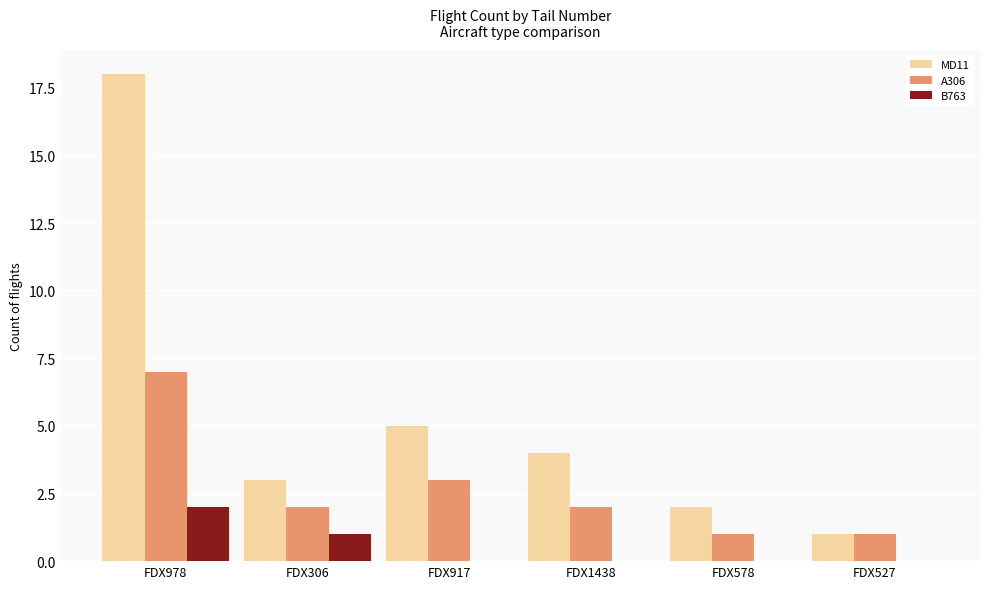

At which label does A306 first exceed 2?

FDX978